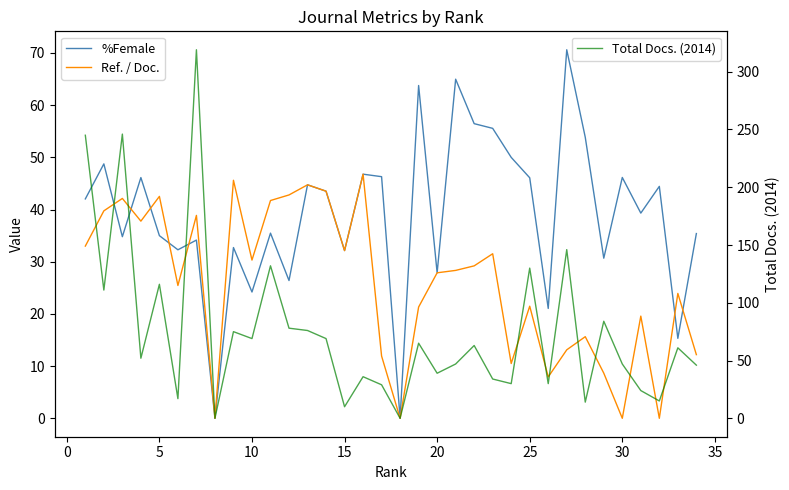

After their last crossing, which series has the higher values: Ref. / Doc. or %Female?

%Female